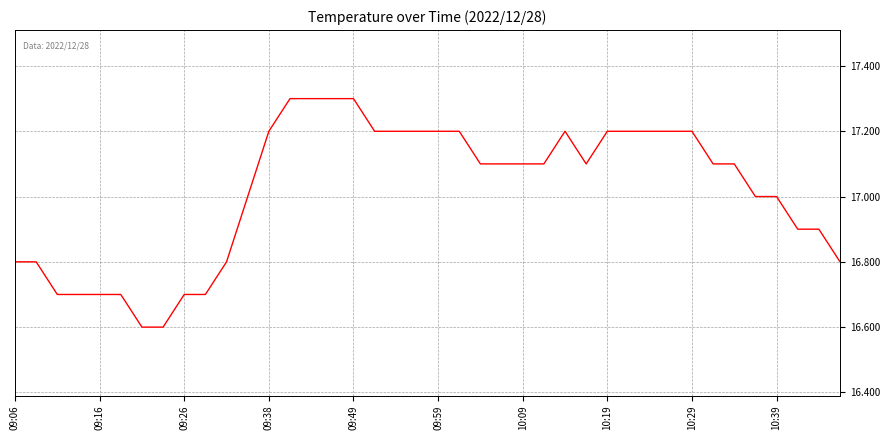

What is the difference between the maximum and minimum values?

0.7